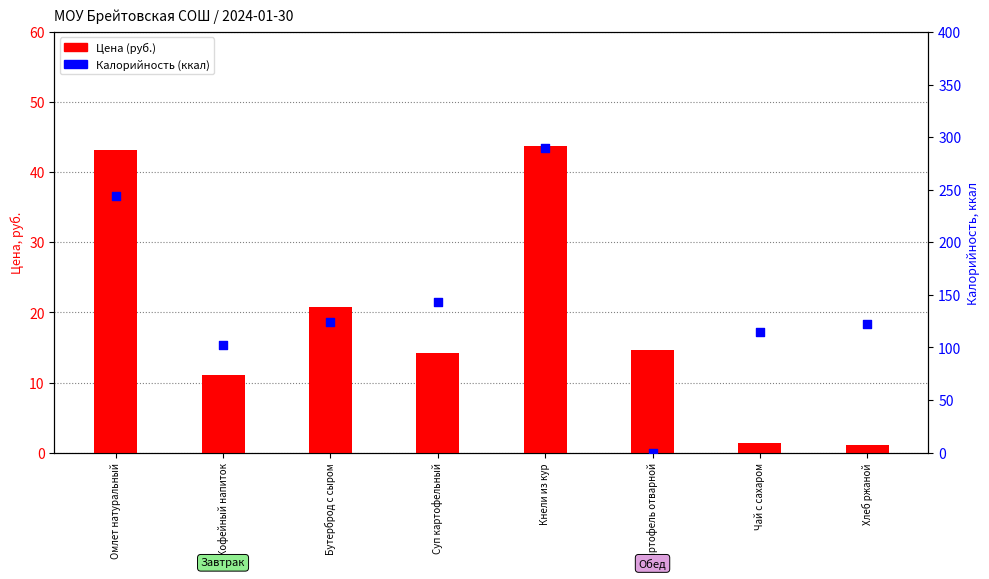

What is the total value across all series at Кофейный напиток?

113.0